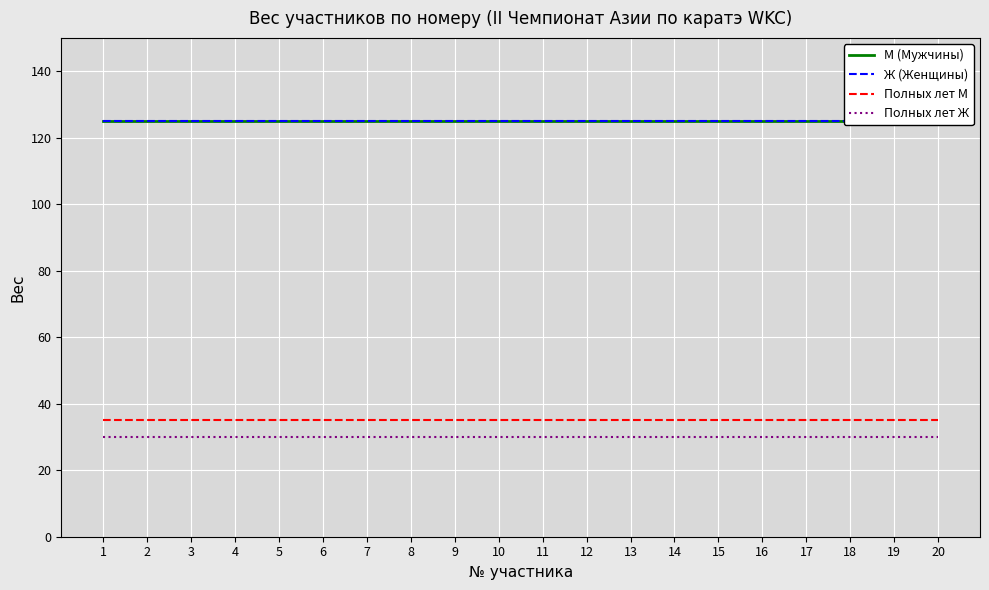

What is the approximate value of Полных лет Ж at 17?

30